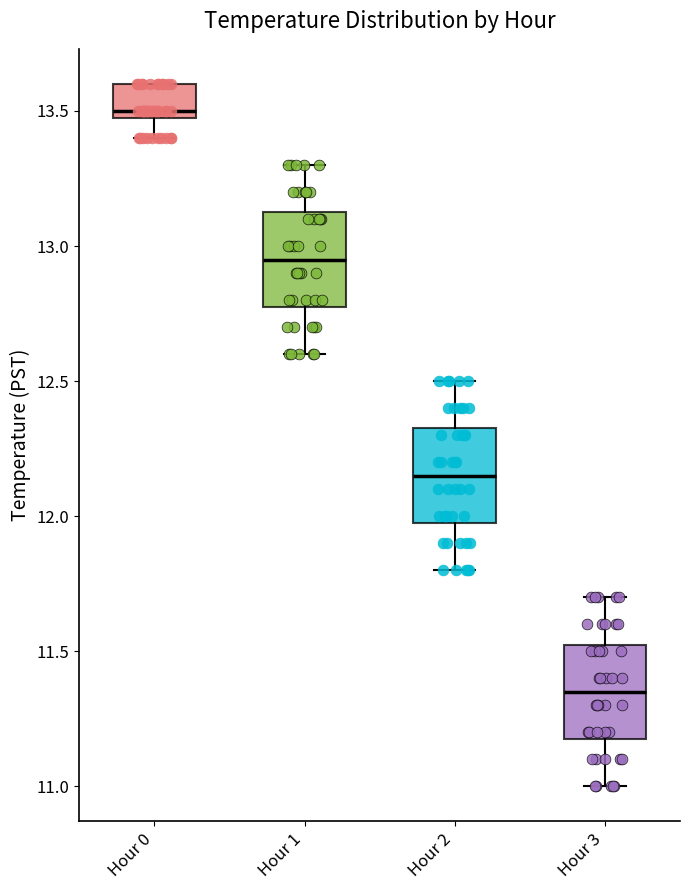

Reading left to right, read every box against the y-axis: the position of its median line, the range the box covers, and the ends of its whiskers. The values are not printed on the chart, so give them approximately, as read against the axis.

Hour 0: median 13.50 (just above the box's lower edge), box 13.50 to 13.60, whiskers 13.40 to 13.60
Hour 1: median 12.95, box 12.80 to 13.15, whiskers 12.60 to 13.30
Hour 2: median 12.15, box 12.00 to 12.35, whiskers 11.80 to 12.50
Hour 3: median 11.35, box 11.20 to 11.55, whiskers 11.00 to 11.70